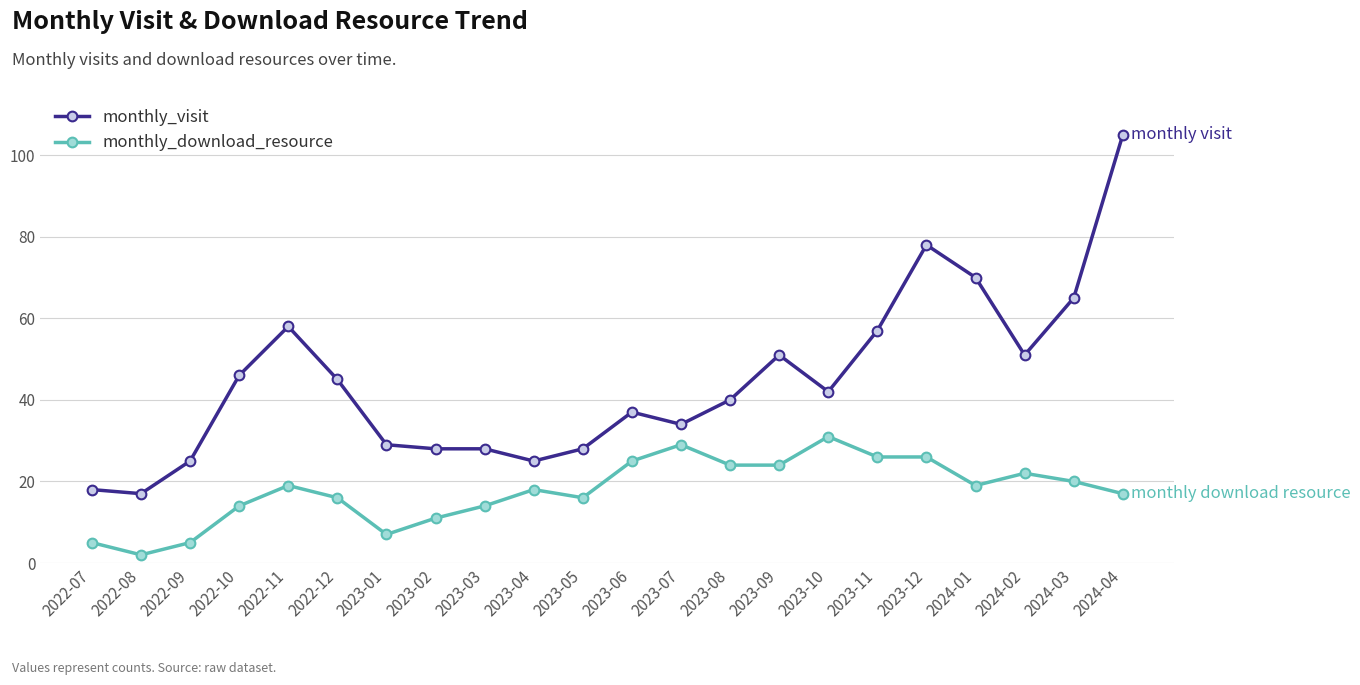

Rank the series by their maximum value, from highest to lowest.

monthly_visit, monthly_download_resource